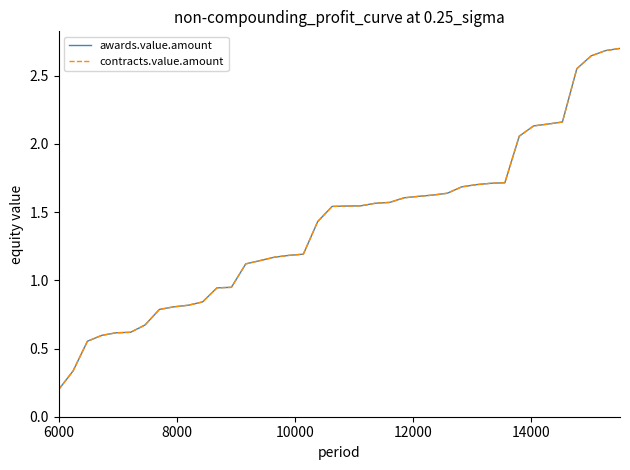

Does the chart display data point markers on the line(s)?

No